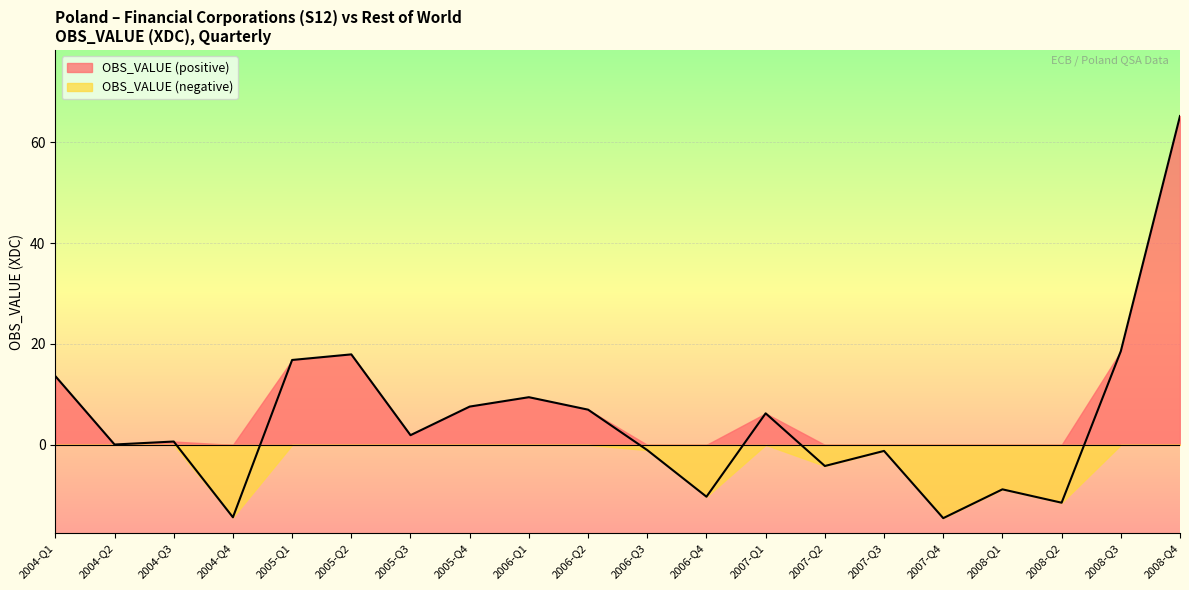

Reading right to left, list all the values displayed in this chart.

65.2	18.6	-11.5	-8.8	-14.5	-1.2	-4.2	6.2	-10.3	-1.0	7.0	9.4	7.6	1.9	17.9	16.8	-14.4	0.7	0.1	13.6